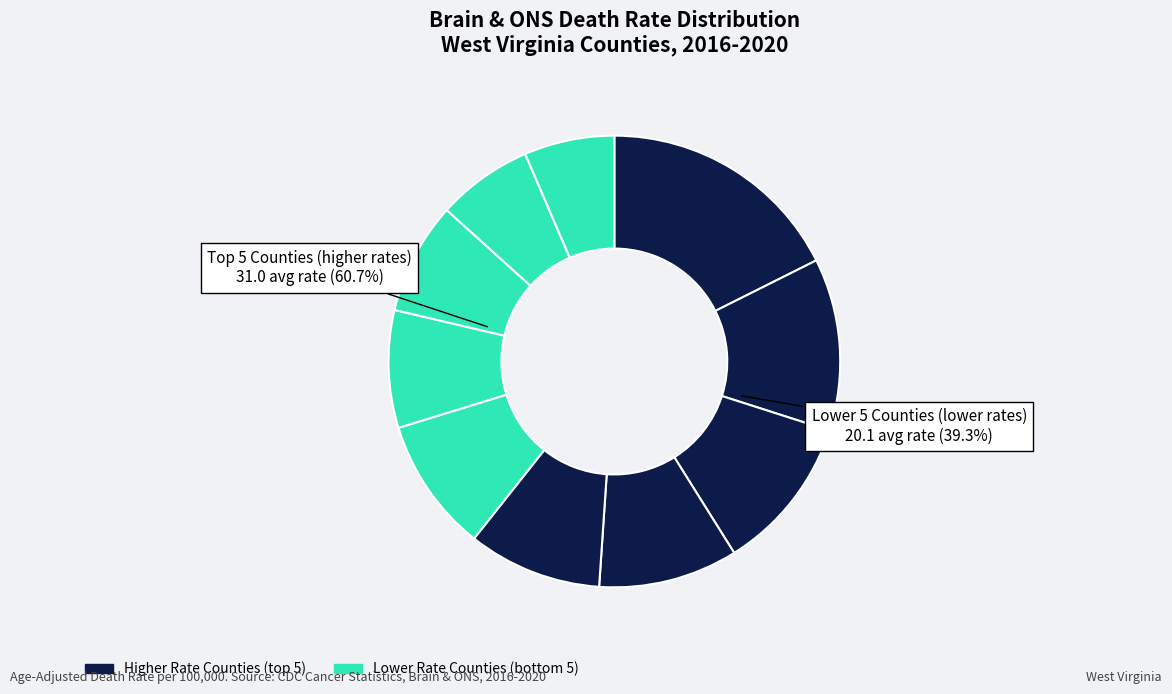

How many segments does this pie chart have?

10